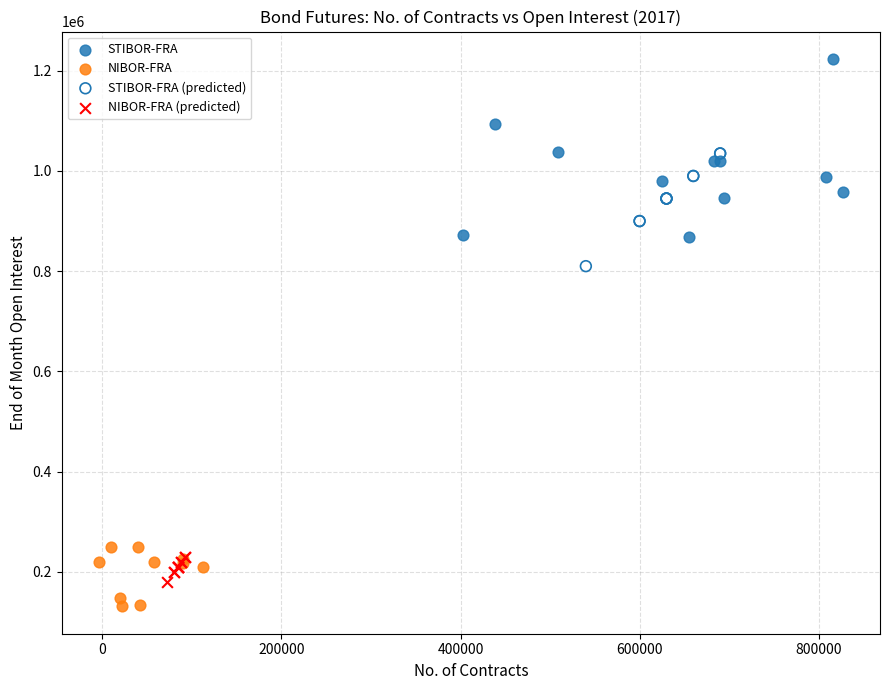

Which series reaches the minimum Y coordinate?

NIBOR-FRA